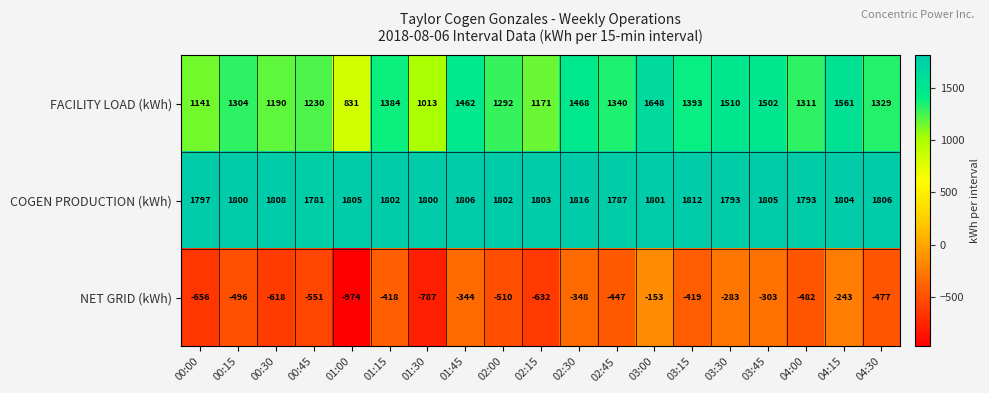

How many distinct data groups are displayed?

3